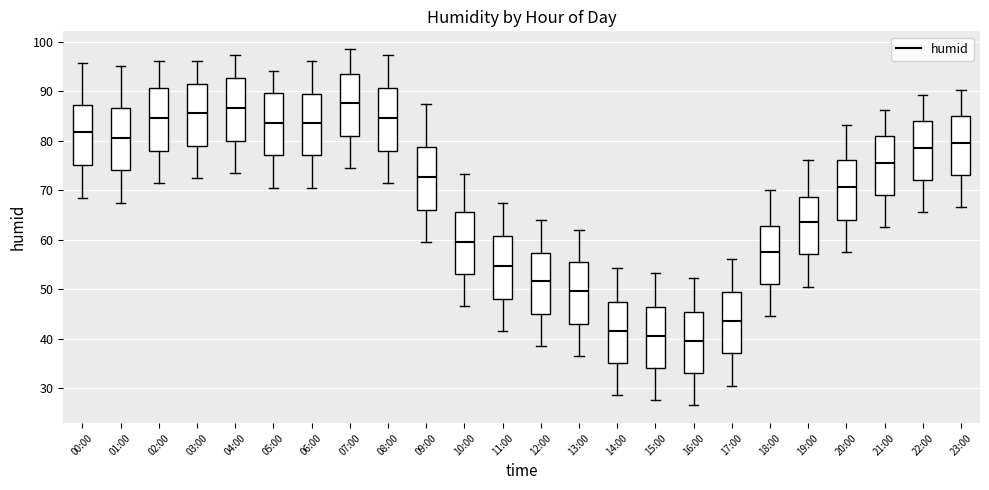

Where is the upper edge of the box for 10:00 on the y-axis? The values are not printed on the chart, so give them approximately, as read against the axis.

66